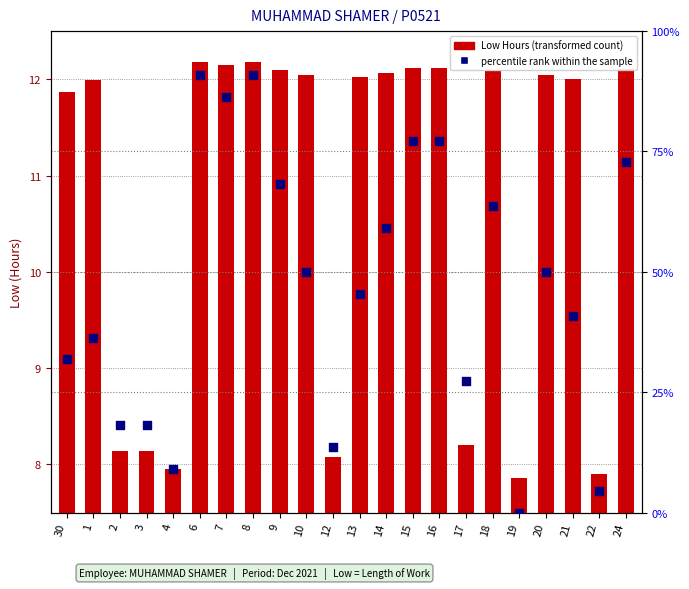

Is the value of percentile rank within the sample at 3 greater than the value of Low Hours at 17?

Yes